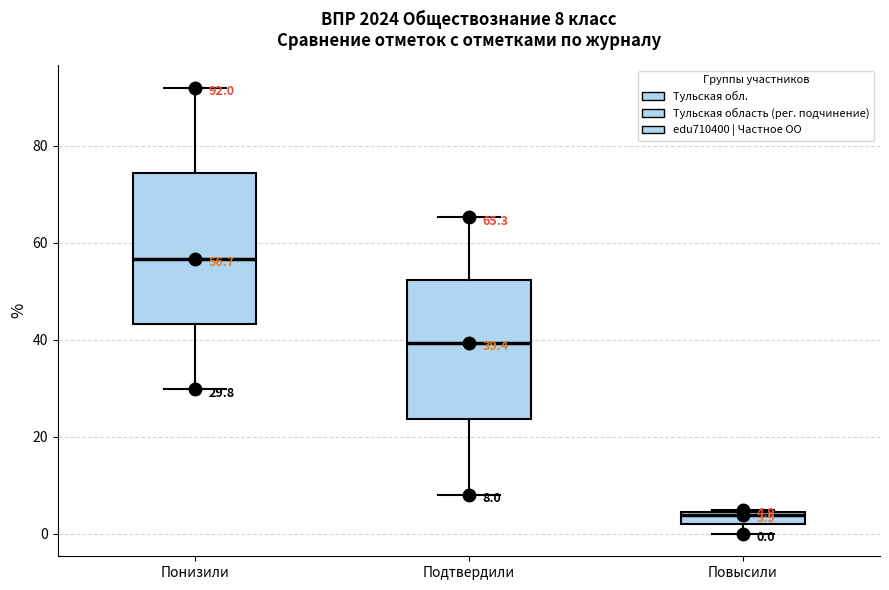

Comparing the boxes themselves (not the whiskers), which one is the tallest?

Понизили